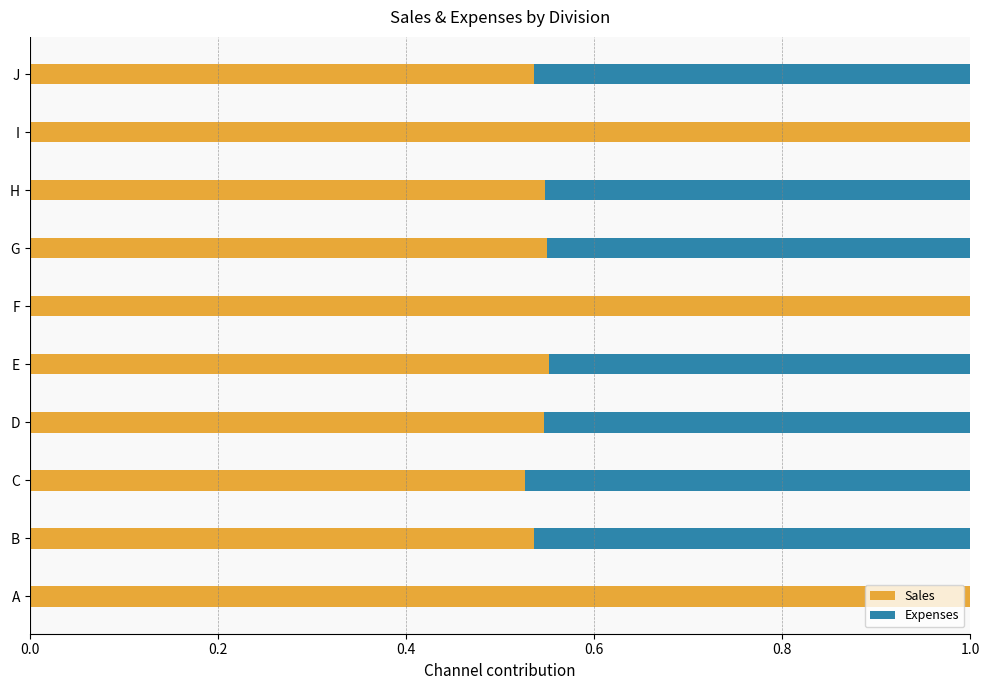

The value of Sales at J is 1.0. True or false?

False